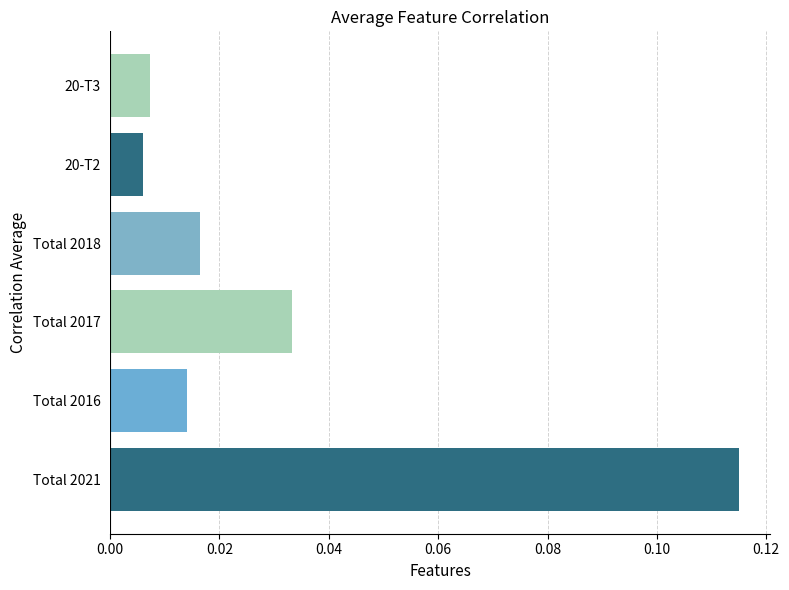

The value at Total 2021 is 0.0. True or false?

False